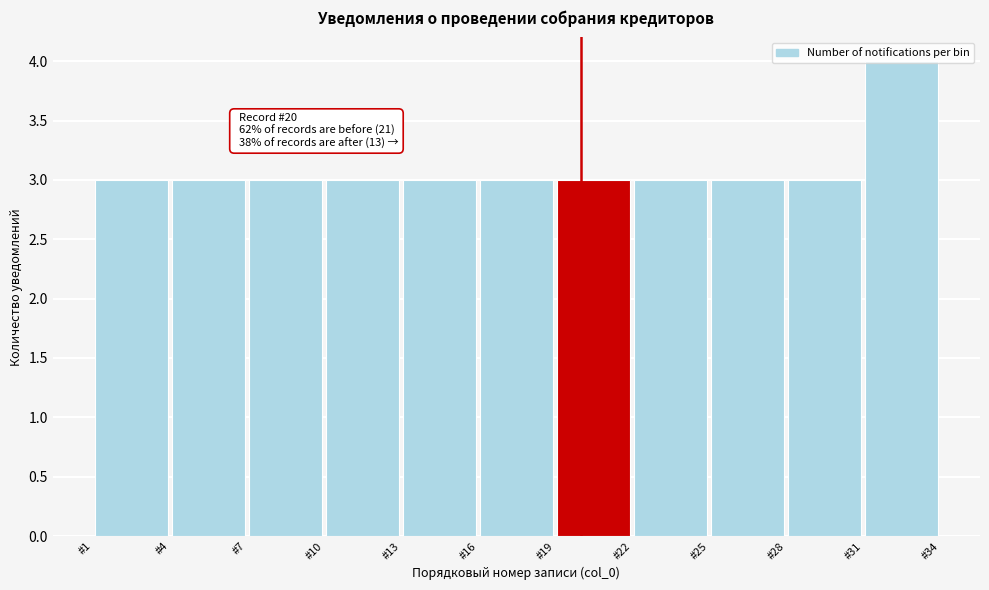

Which range on the x-axis has the tallest bar?

31 to 34